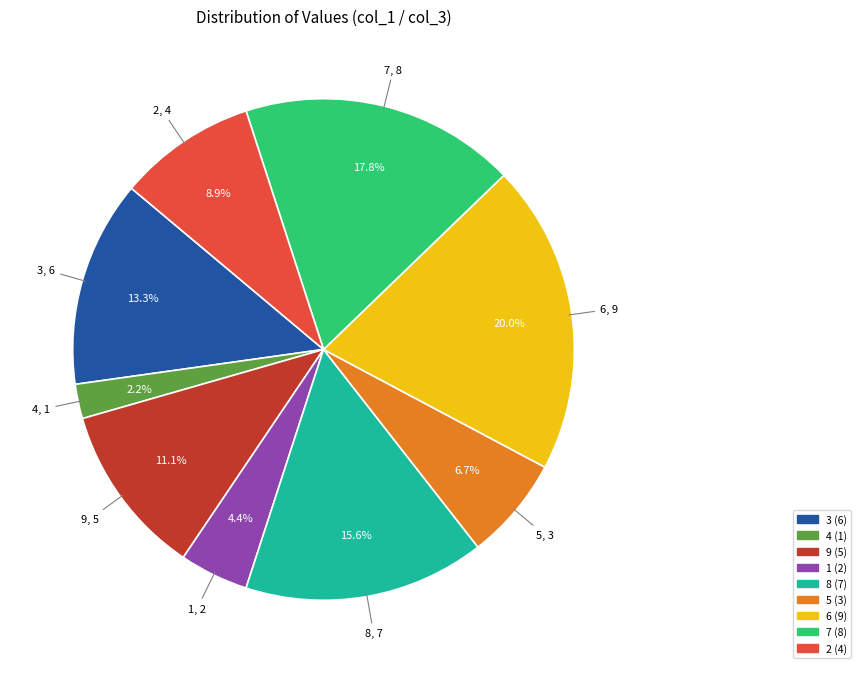

Is there a majority slice in this chart?

No